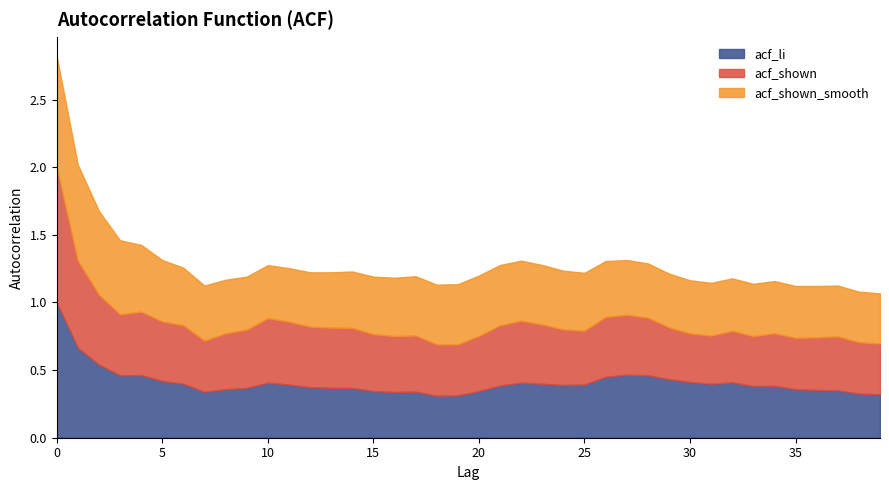

What is the difference between the maximum and minimum values in the acf_shown_smooth series?

0.5